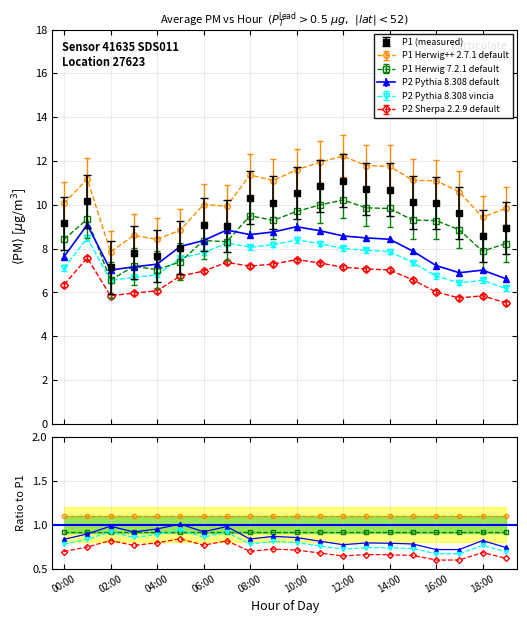

True or false: P1 (measured) and P2 Sherpa 2.2.9 default intersect in this chart.

False